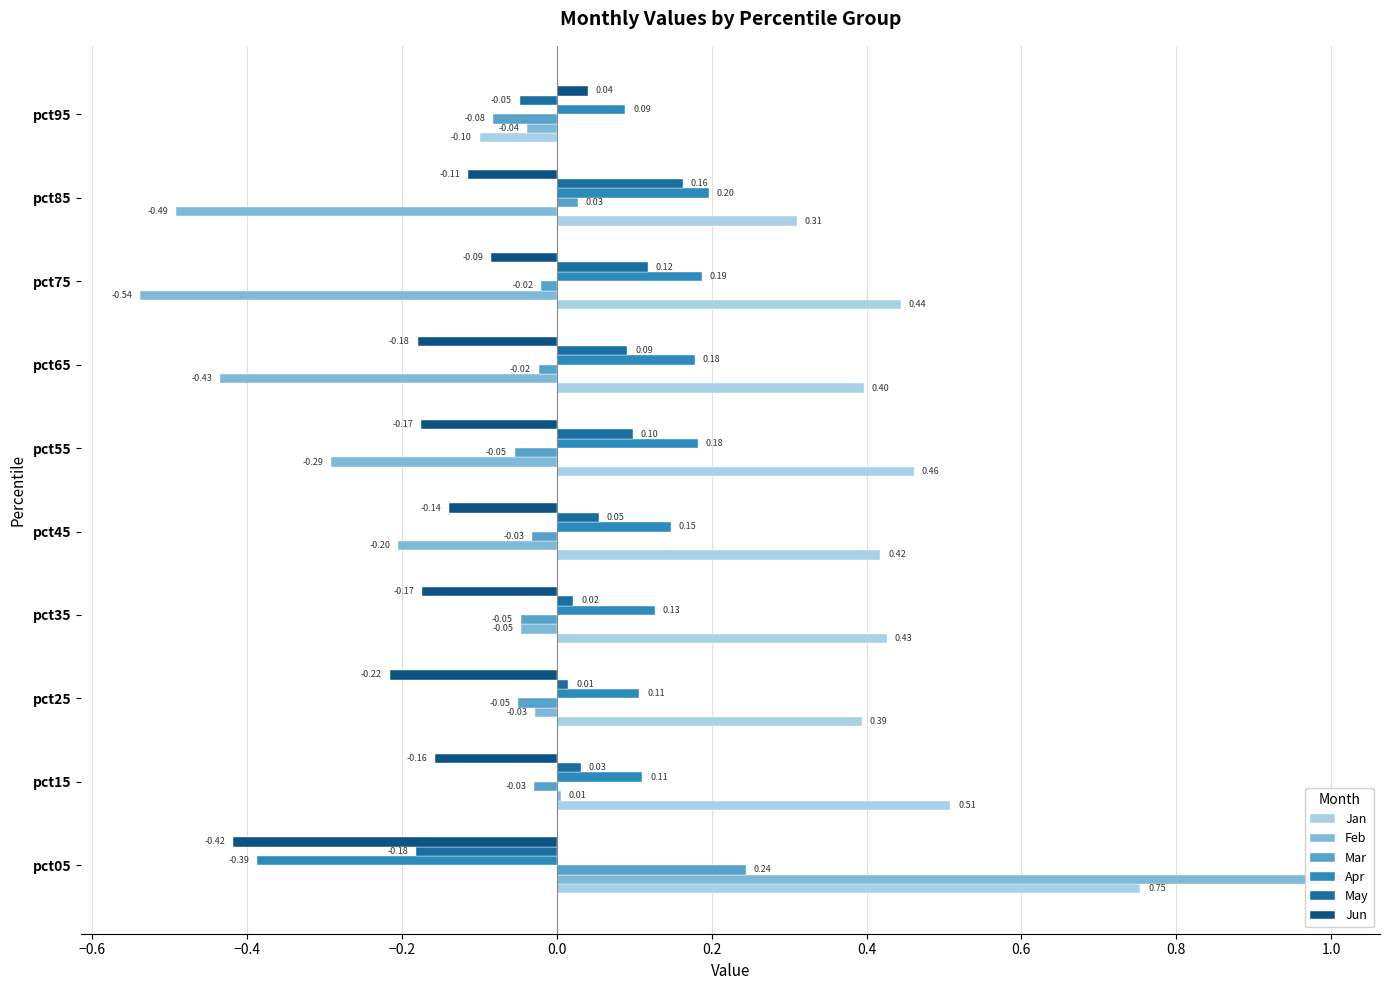

What is the difference between the maximum and minimum values in the Apr series?

0.6